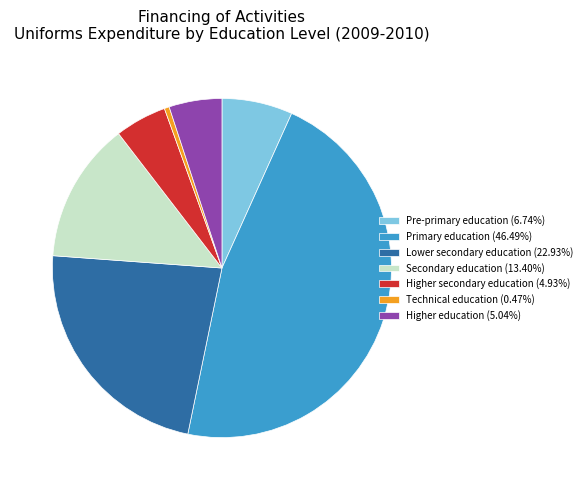

Do Higher secondary education and Higher education together represent more than half of the pie?

No